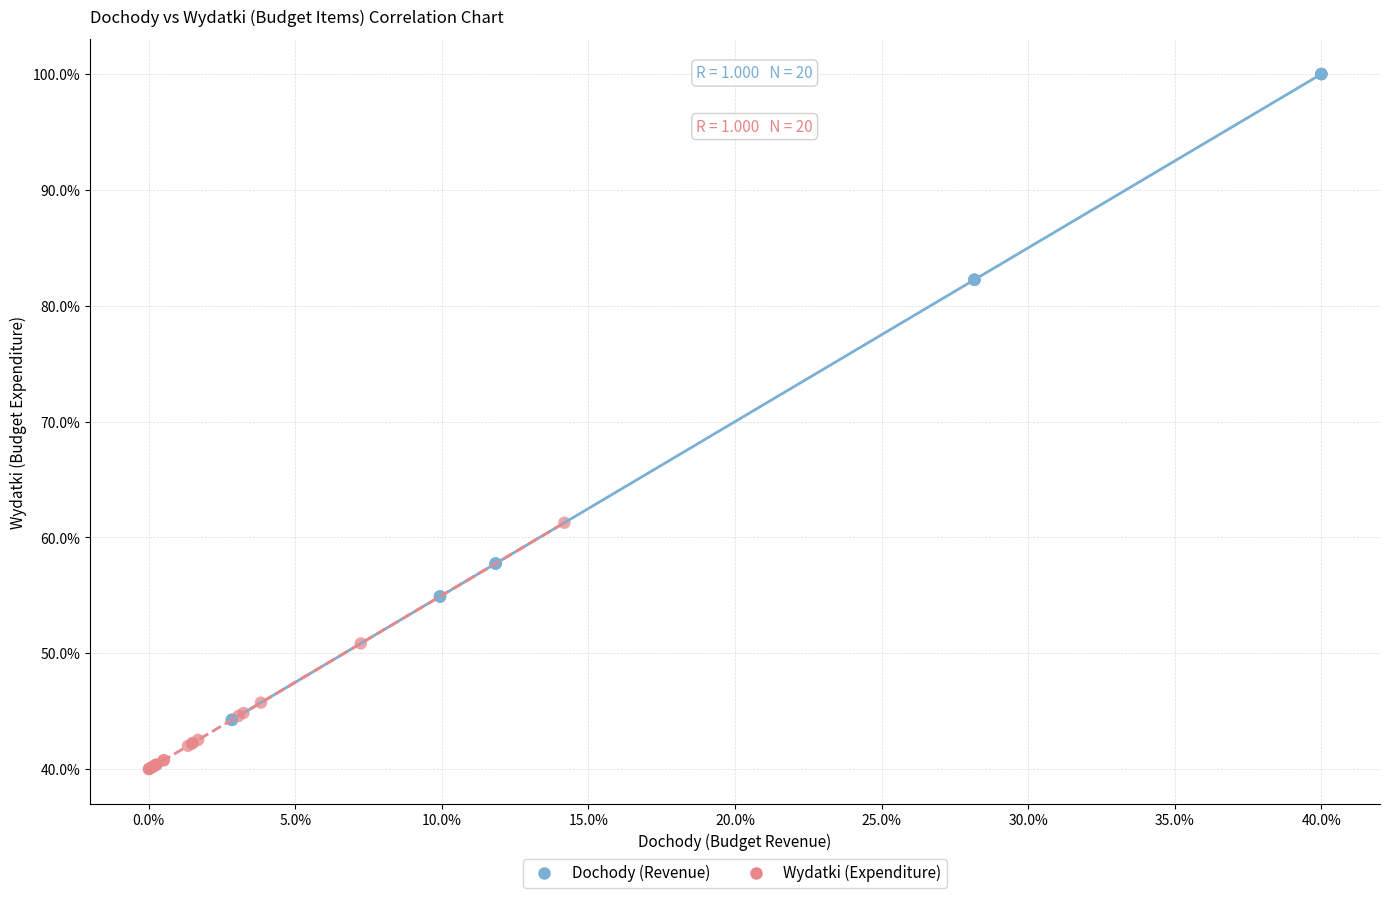

Which series contains the lowest Y value?

Wydatki (Expenditure)